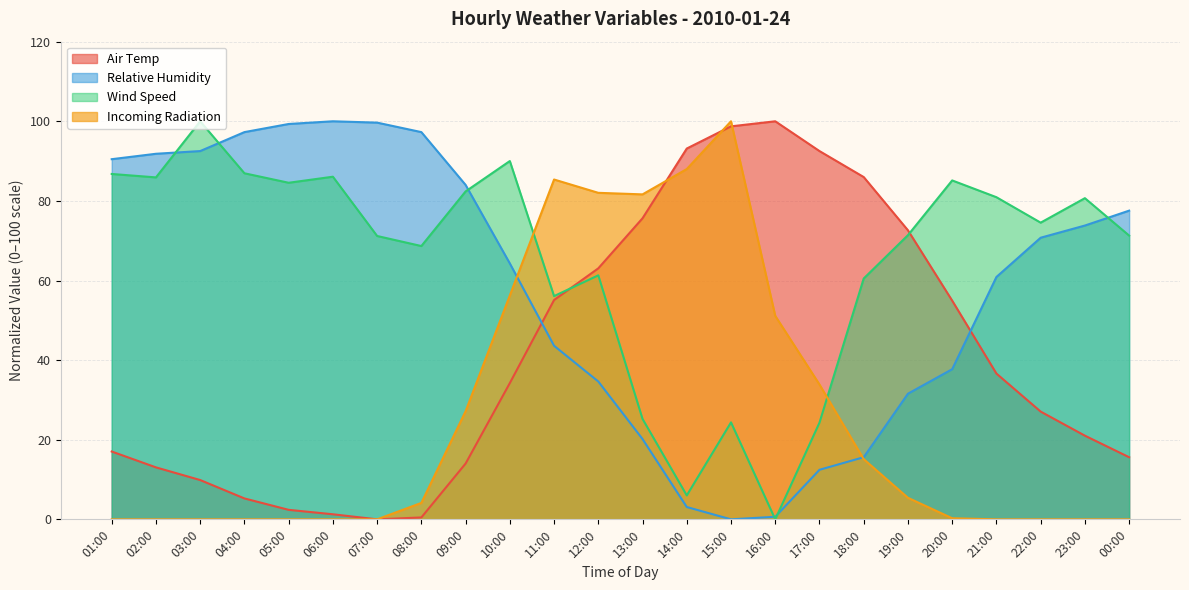

The value of Incoming Radiation at 19:00 is 5.4. True or false?

True